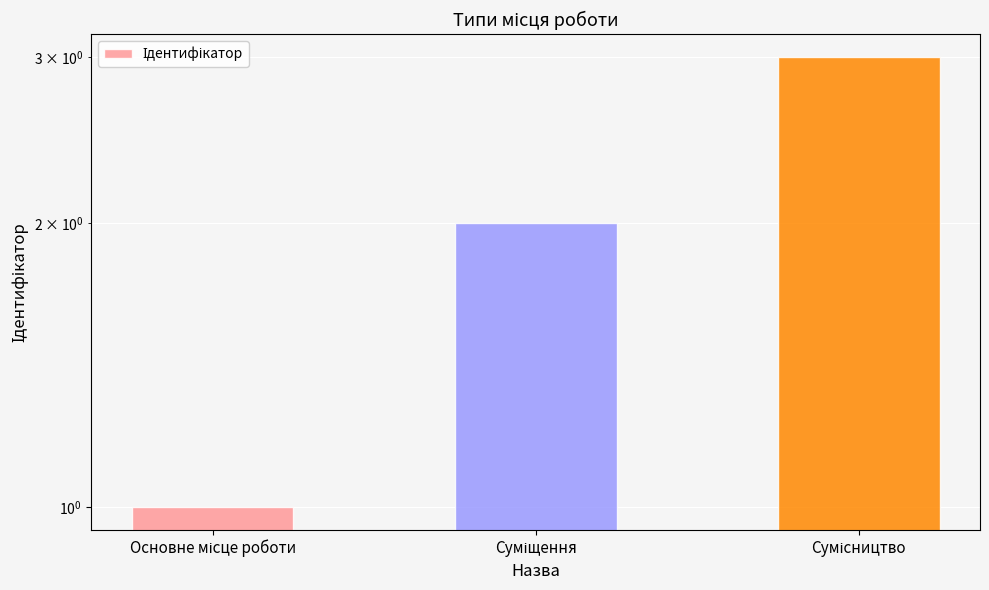

How many values are below 2?

1